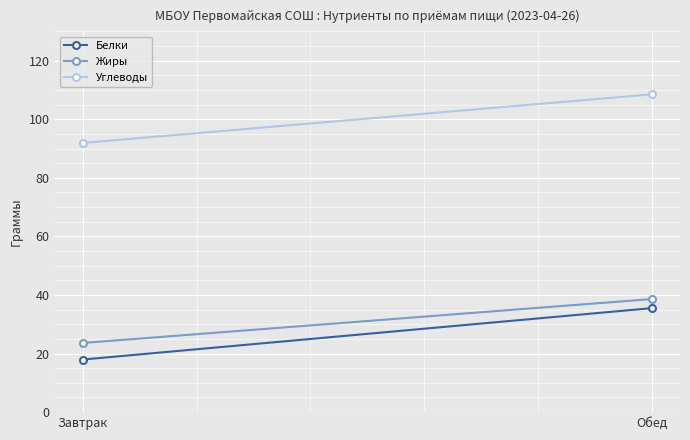

Which category has the lowest value in the Белки series?

Завтрак